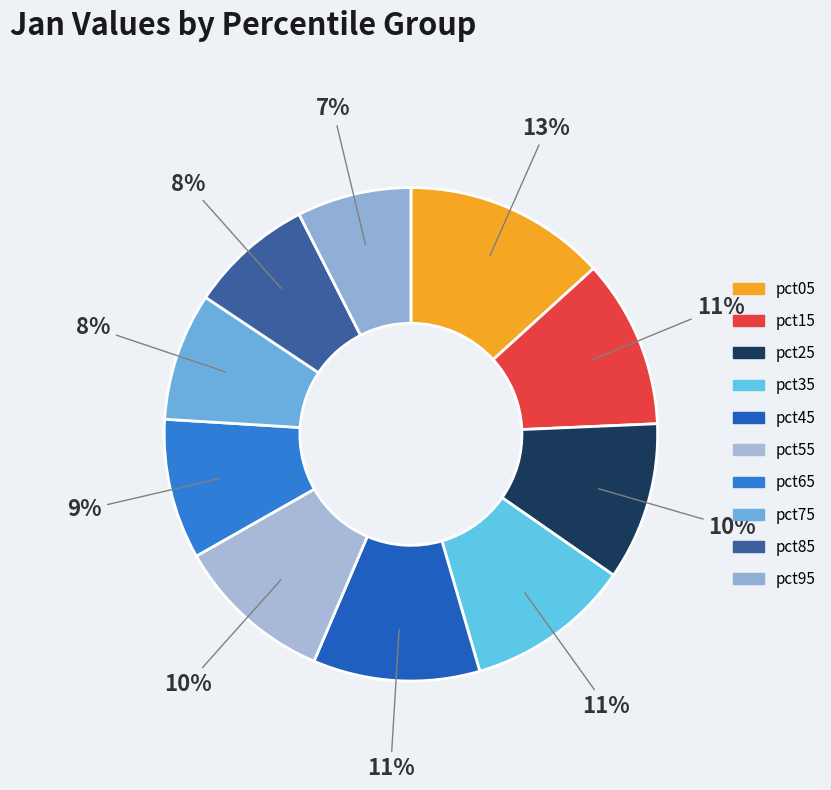

To the nearest percent, what is the combined percentage of pct45 and pct15?

22%